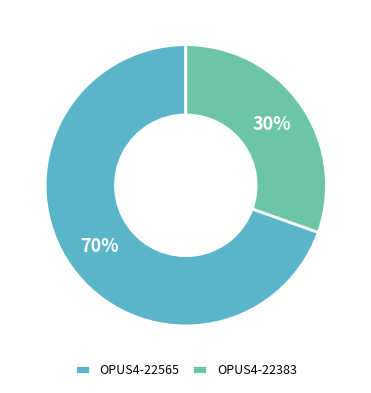

To the nearest percent, what is the average slice percentage?

50%